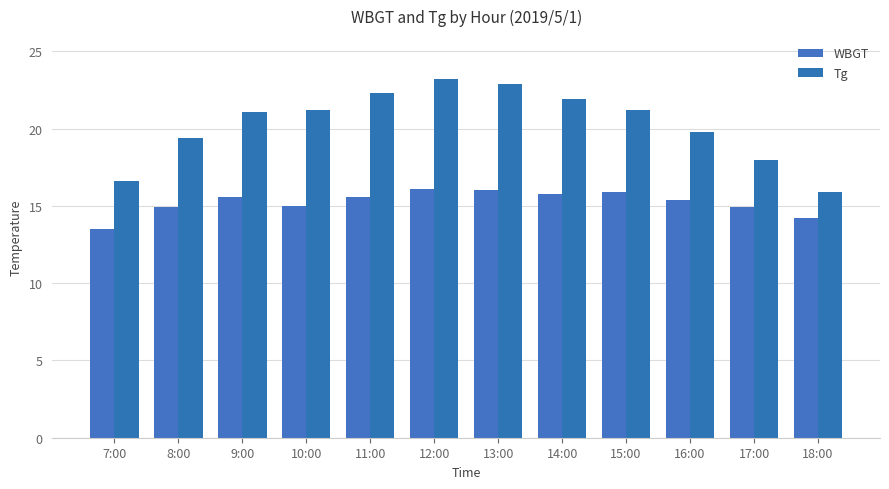

Reading left to right, what are all the values shown in this chart?

WBGT: 13.5	14.9	15.6	15.0	15.6	16.1	16.0	15.8	15.9	15.4	14.9	14.2
Tg: 16.6	19.4	21.1	21.2	22.3	23.2	22.9	21.9	21.2	19.8	18.0	15.9